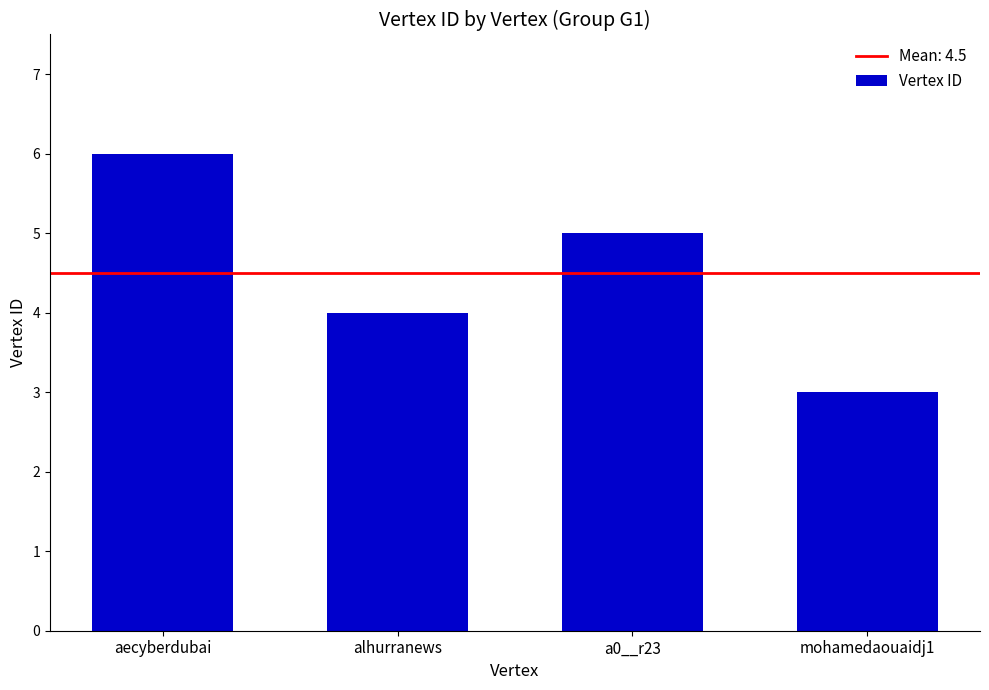

Read the value at aecyberdubai.

6